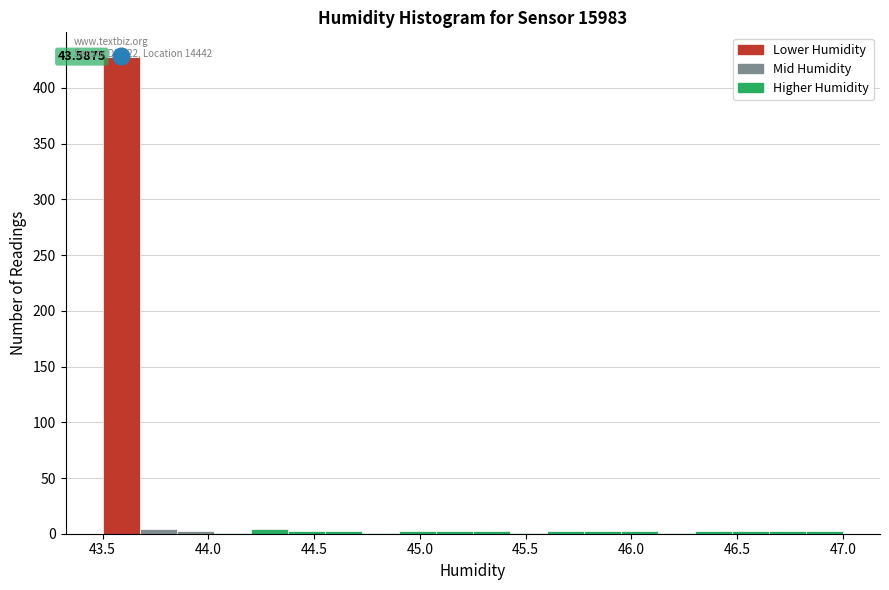

Read against the x-axis, roughly where is the centre of the tallest bar?

43.60